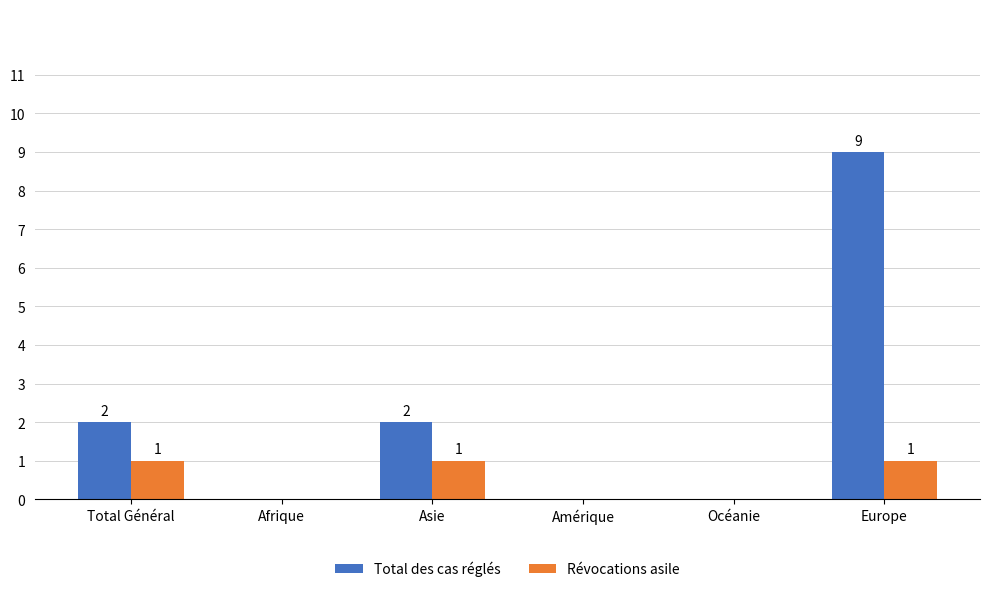

Is the value of Total des cas réglés at Asie greater than the value of Révocations asile at Amérique?

Yes